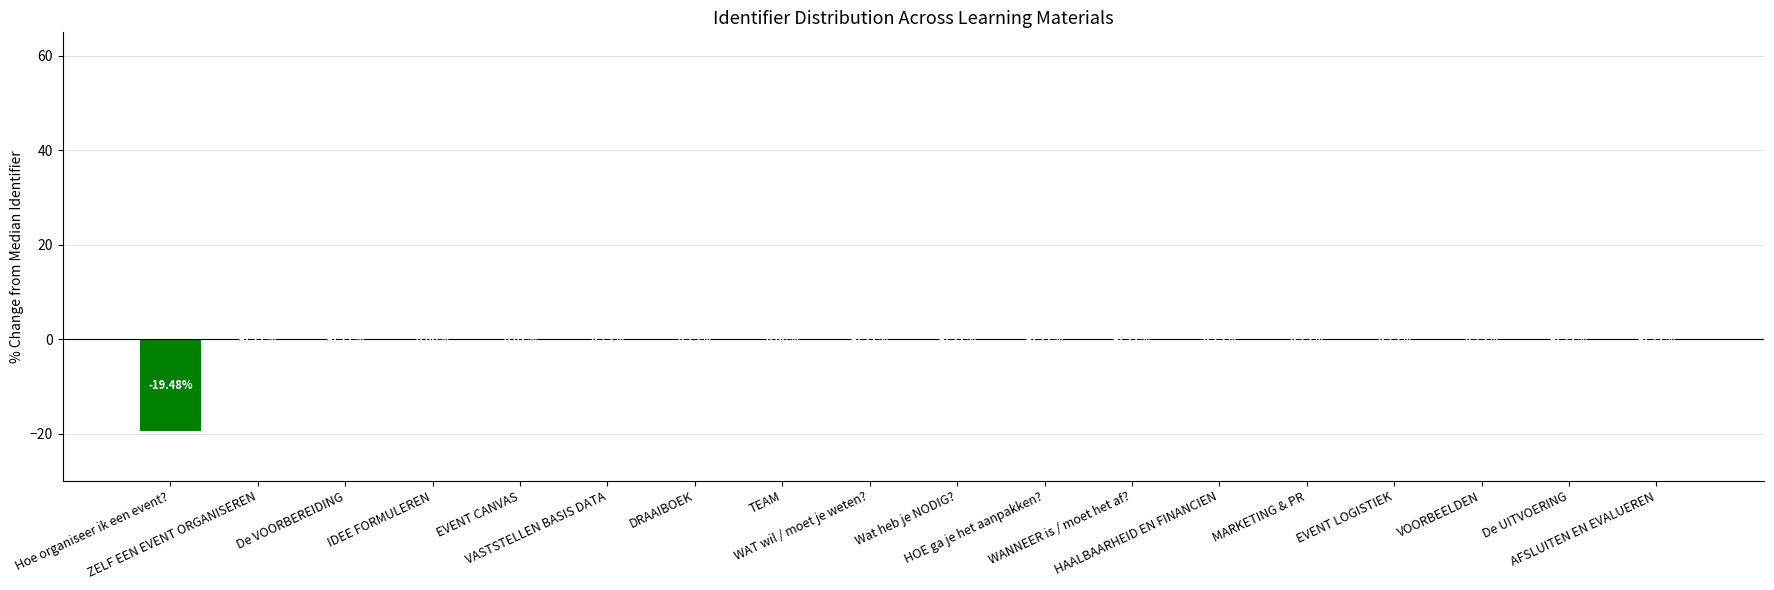

True or false: the data shows 0.1 at EVENT LOGISTIEK.

True